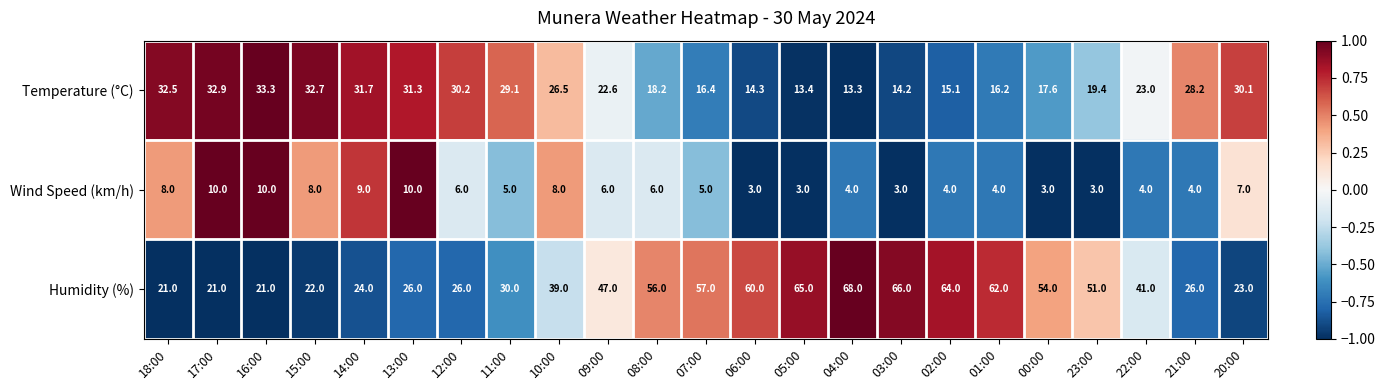

True or false: Humidity (%) has a value of 24.0 at 14:00.

True